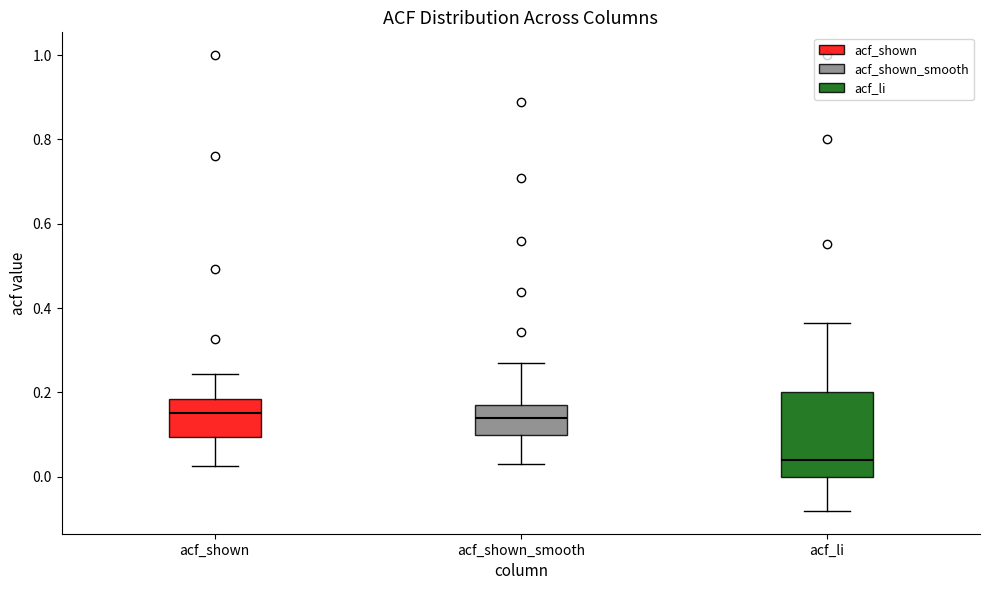

Reading left to right, read every box against the y-axis: the position of its median line, the range the box covers, and the ends of its whiskers. The values are not printed on the chart, so give them approximately, as read against the axis.

acf_shown: median 0.16, box 0.10 to 0.18, whiskers 0.02 to 0.24
acf_shown_smooth: median 0.14, box 0.10 to 0.18, whiskers 0.04 to 0.28
acf_li: median 0.04, box 0.00 to 0.20, whiskers -0.08 to 0.36